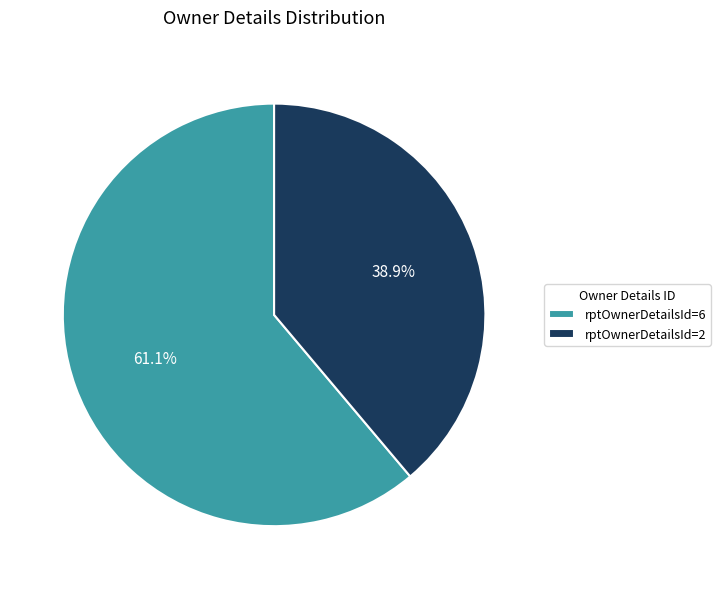

Which slice represents more than half of the pie?

rptOwnerDetailsId=6